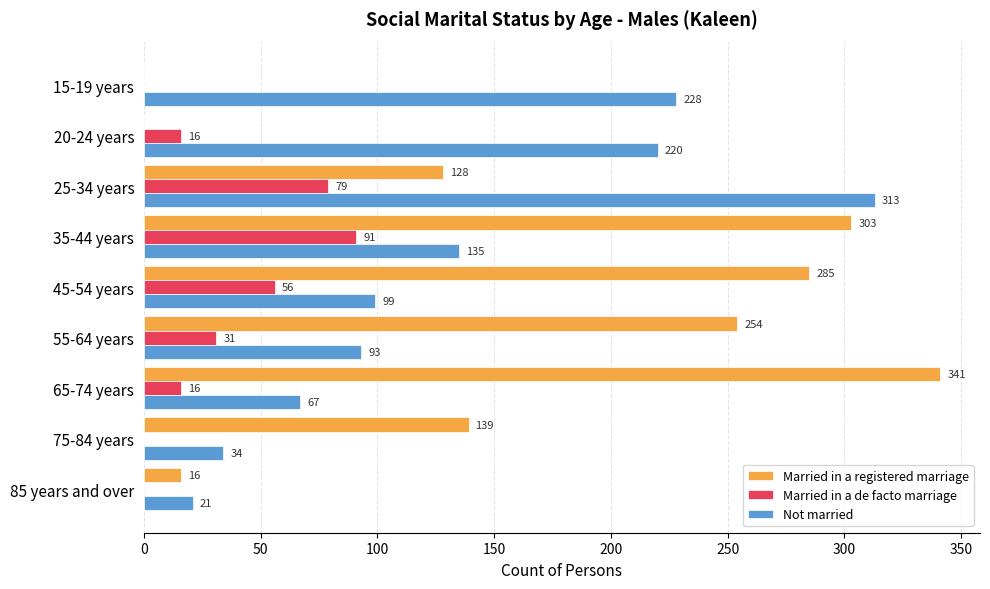

What is the greatest value displayed?

341